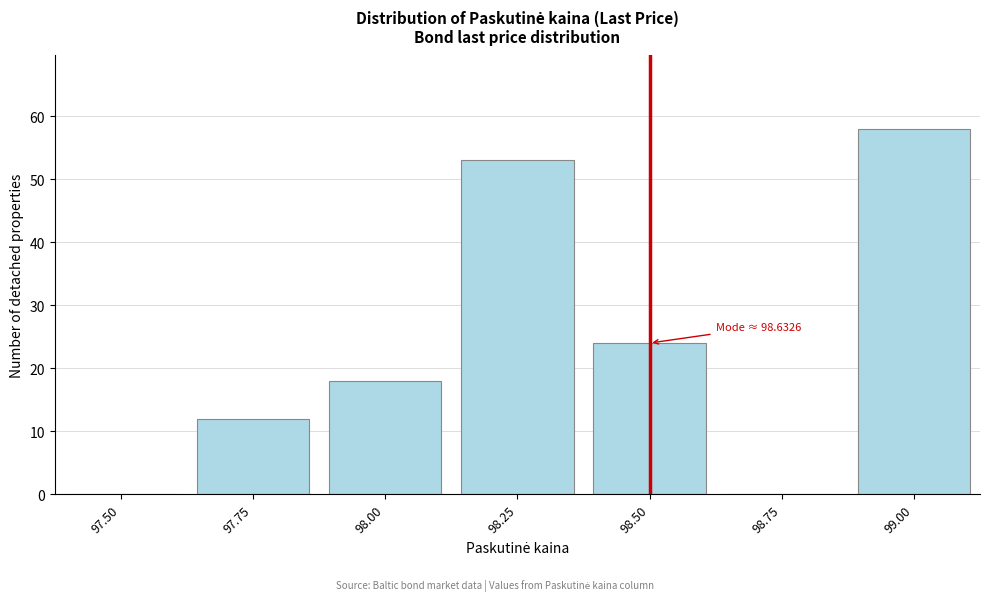

Reading left to right, transcribe all the data shown in this chart.

97.50=0	97.75=12	98.00=18	98.25=53	98.50=24	98.75=0	99.00=58